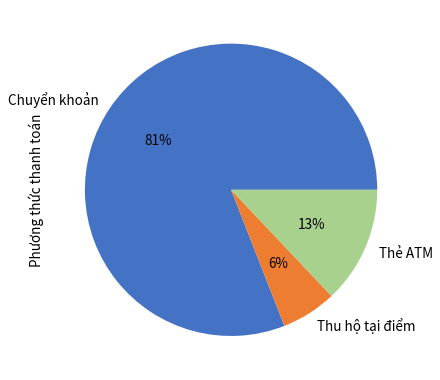

To the nearest percent, what is the difference between the largest and smallest slice percentages?

75%